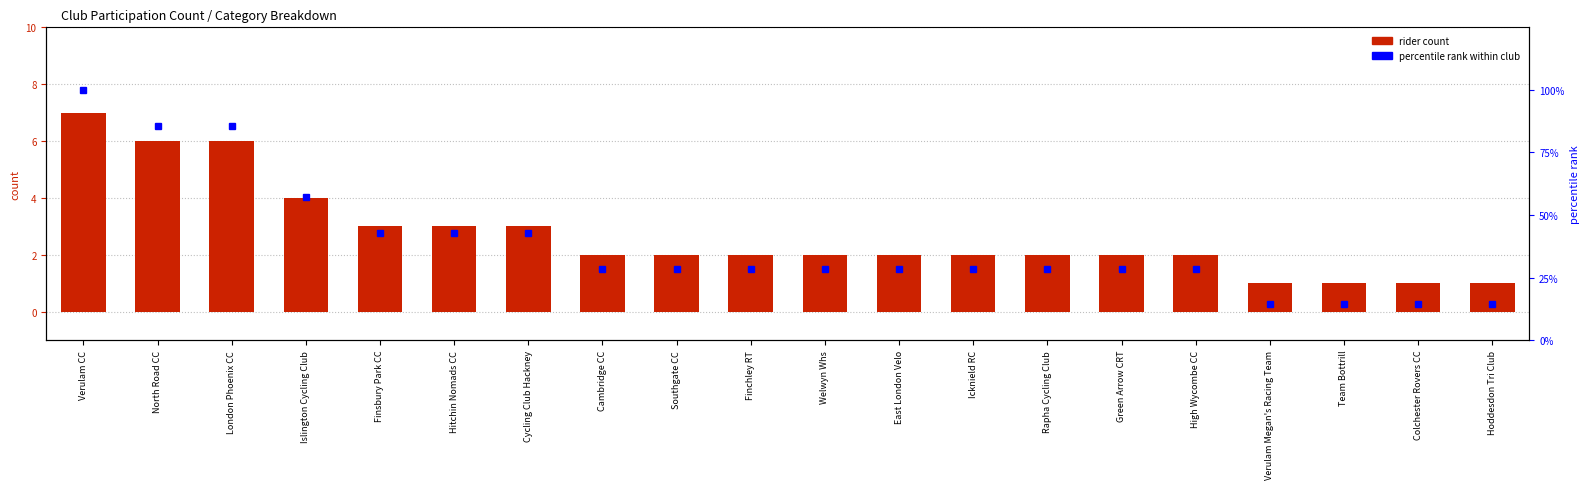

Reading left to right, extract all data points from this chart.

rider count: Verulam CC=7.0	North Road CC=6.0	London Phoenix CC=6.0	Islington Cycling Club=4.0	Finsbury Park CC=3.0	Hitchin Nomads CC=3.0	Cycling Club Hackney=3.0	Cambridge CC=2.0	Southgate CC=2.0	Finchley RT=2.0	Welwyn Whs=2.0	East London Velo=2.0	Icknield RC=2.0	Rapha Cycling Club=2.0	Green Arrow CRT=2.0	High Wycombe CC=2.0	Verulam Megan's Racing Team=1.0	Team Bottrill=1.0	Colchester Rovers CC=1.0	Hoddesdon Tri Club=1.0
percentile rank within category: Verulam CC=100.0	North Road CC=85.7	London Phoenix CC=85.7	Islington Cycling Club=57.1	Finsbury Park CC=42.9	Hitchin Nomads CC=42.9	Cycling Club Hackney=42.9	Cambridge CC=28.6	Southgate CC=28.6	Finchley RT=28.6	Welwyn Whs=28.6	East London Velo=28.6	Icknield RC=28.6	Rapha Cycling Club=28.6	Green Arrow CRT=28.6	High Wycombe CC=28.6	Verulam Megan's Racing Team=14.3	Team Bottrill=14.3	Colchester Rovers CC=14.3	Hoddesdon Tri Club=14.3